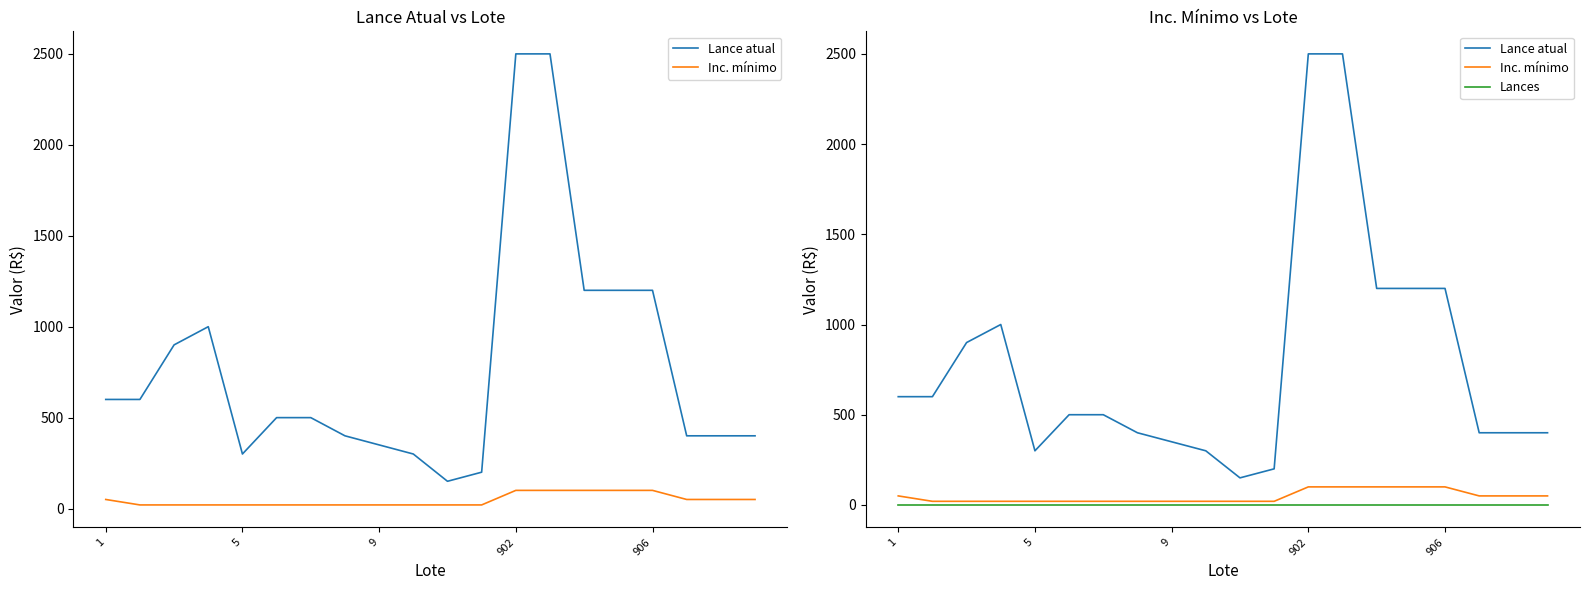

The Lances series shows 0 at 13. True or false?

True